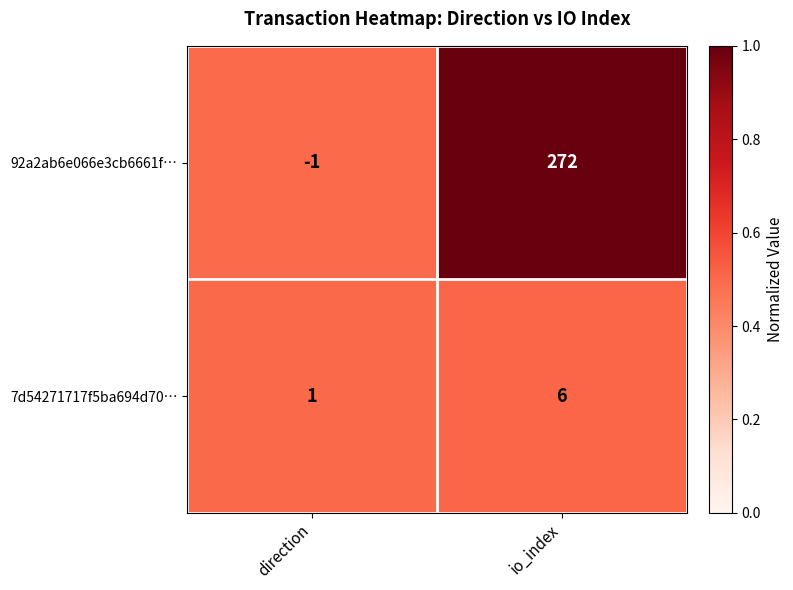

Which category has the lowest value across all series?

direction